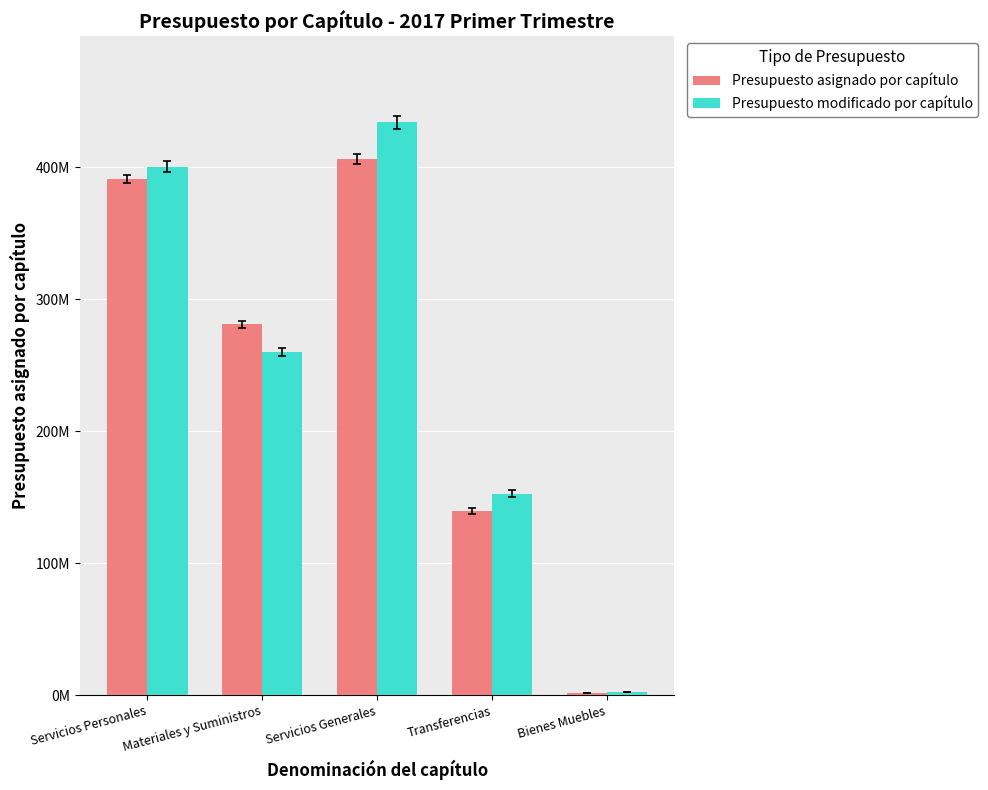

What position from the right is Servicios Generales?

3